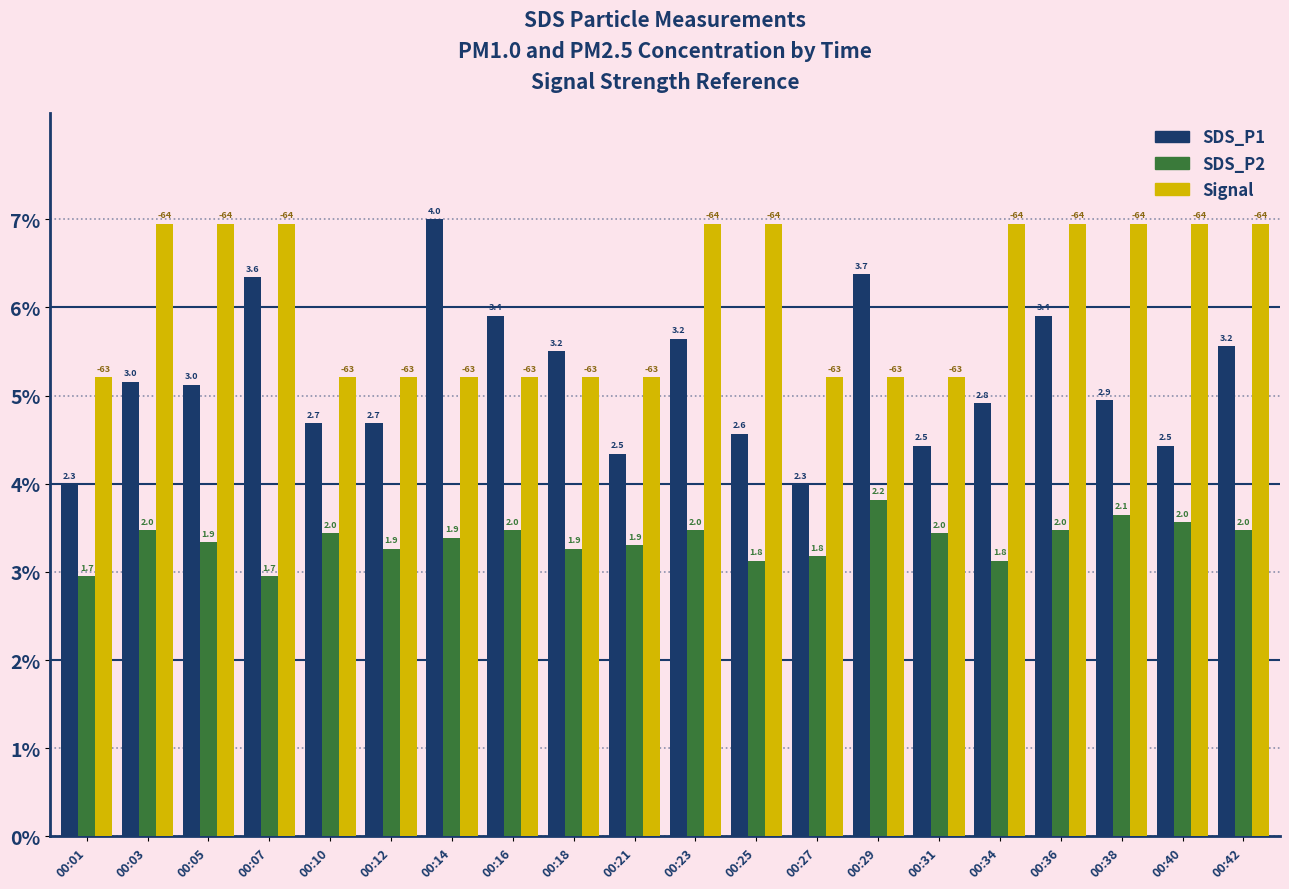

What is the minimum value for Signal?

5.2